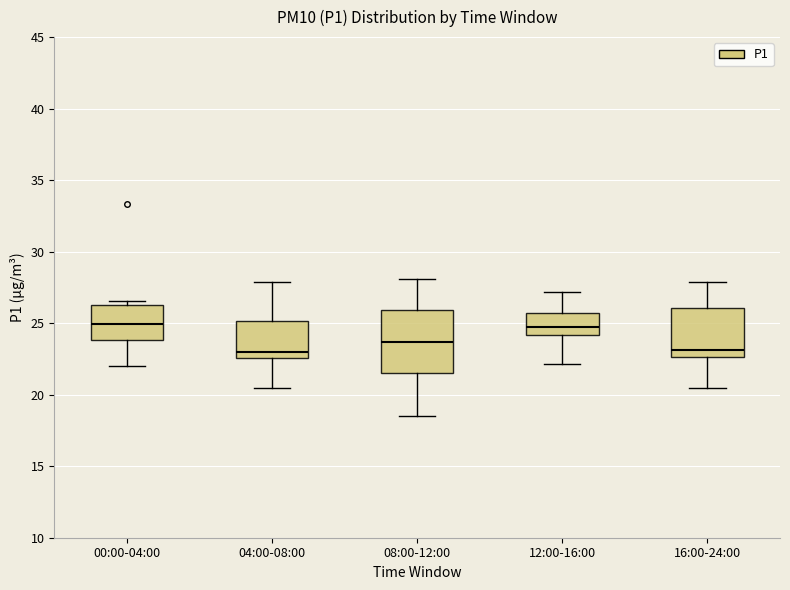

Where is the lower edge of the box for 08:00-12:00 on the y-axis? The values are not printed on the chart, so give them approximately, as read against the axis.

21.5